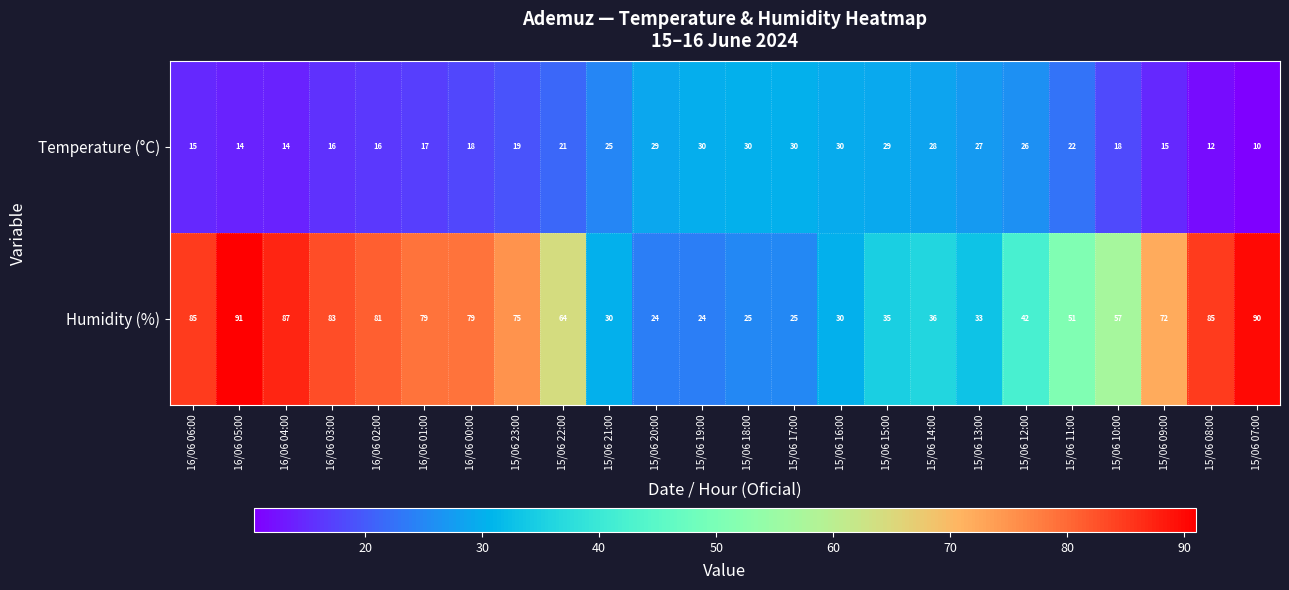

What is the approximate value of Temperature (°C) at 16/06 06:00, to the nearest 10?

20